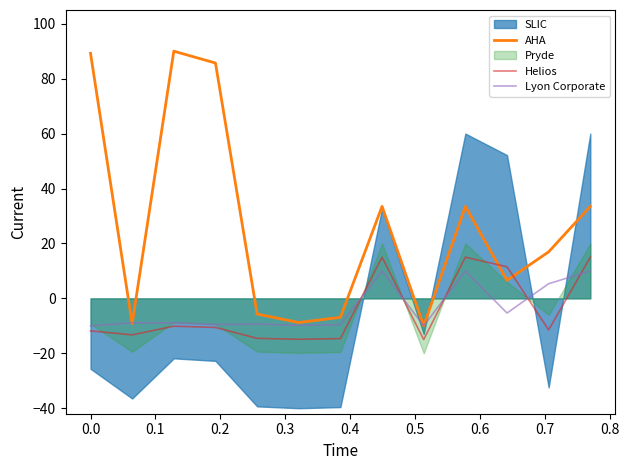

Does the chart display data point markers on the line(s)?

No